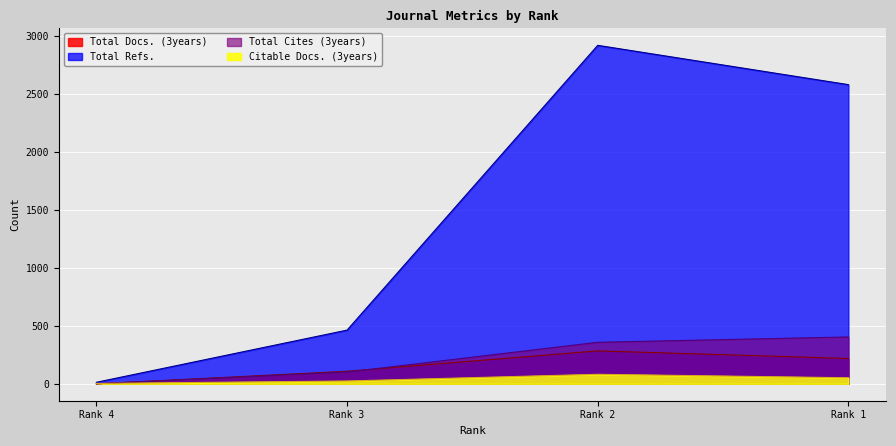

The Total Docs. (3years) series shows 508 at Rank 2. True or false?

False